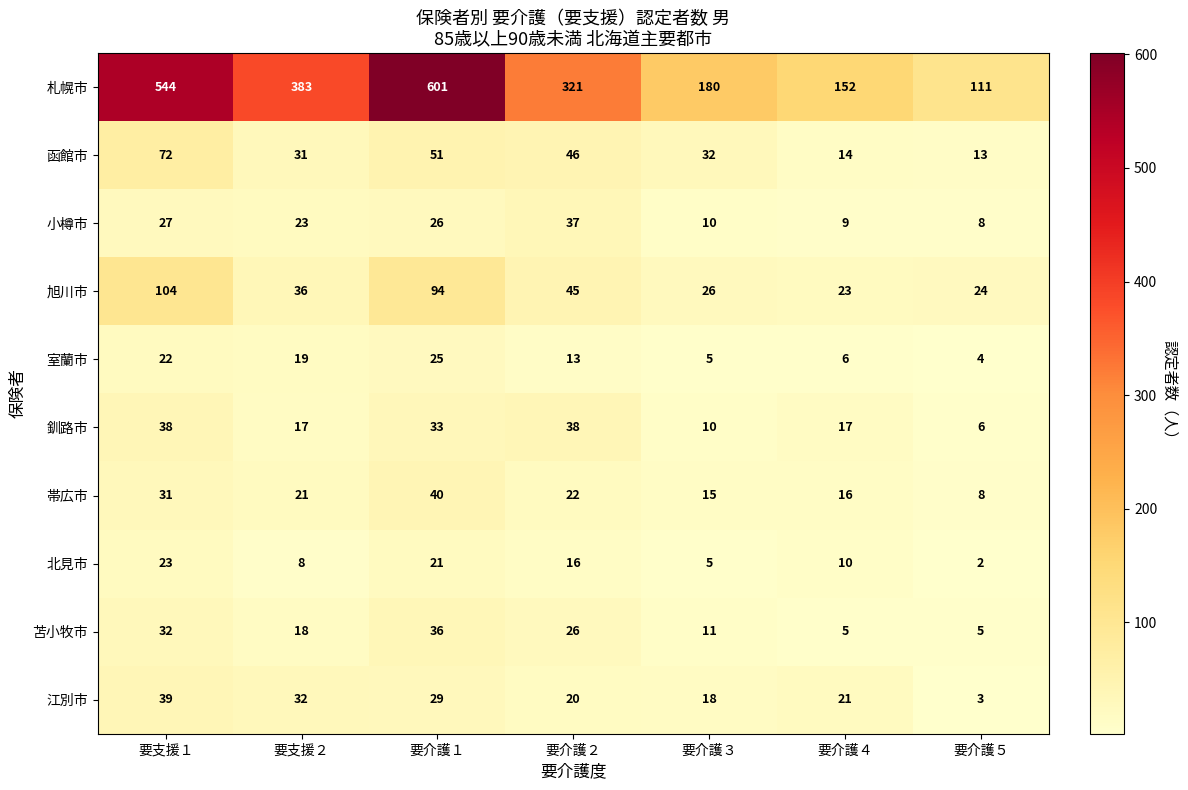

What is the total value across all series at 要介護３?

312